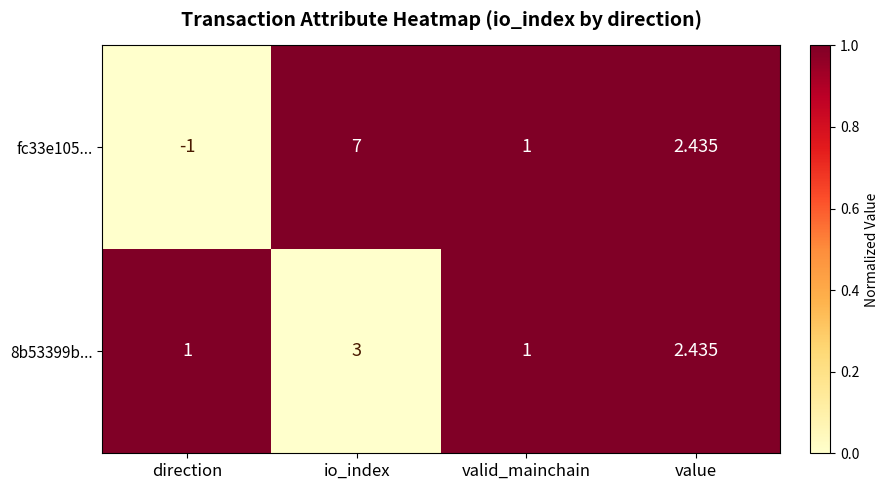

Which category has the highest value in the fc33e105... series?

io_index